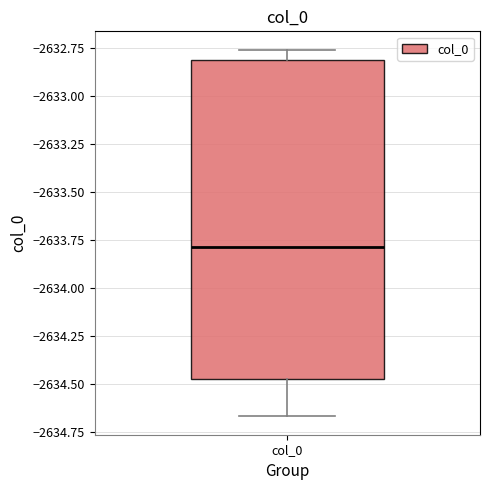

Read this box plot against the y-axis: the position of the median line, the range covered by the box, and the ends of both whiskers. The values are not printed on the chart, so give them approximately, as read against the axis.

median -2633.80, box -2634.50 to -2632.80, whiskers -2634.65 to -2632.75